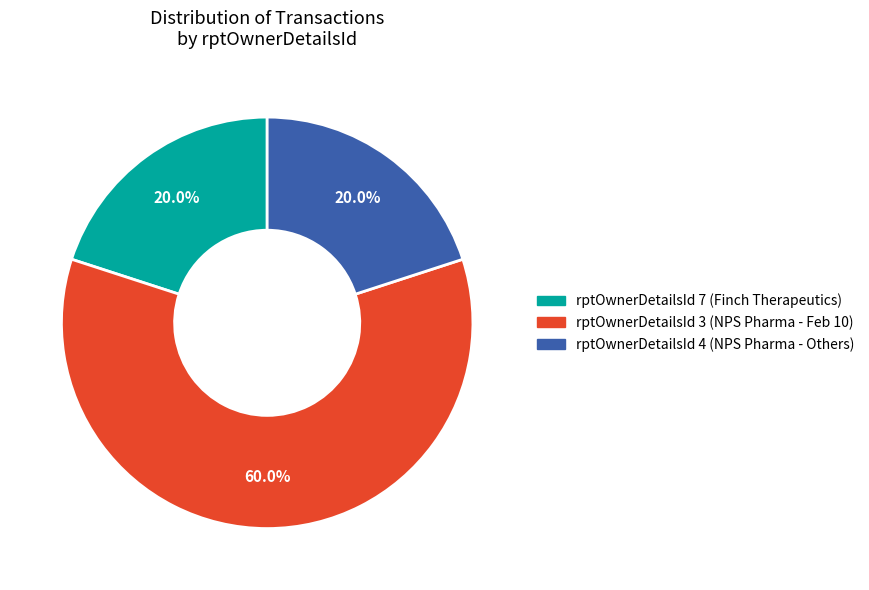

Is there any slice that represents more than half of the pie?

Yes